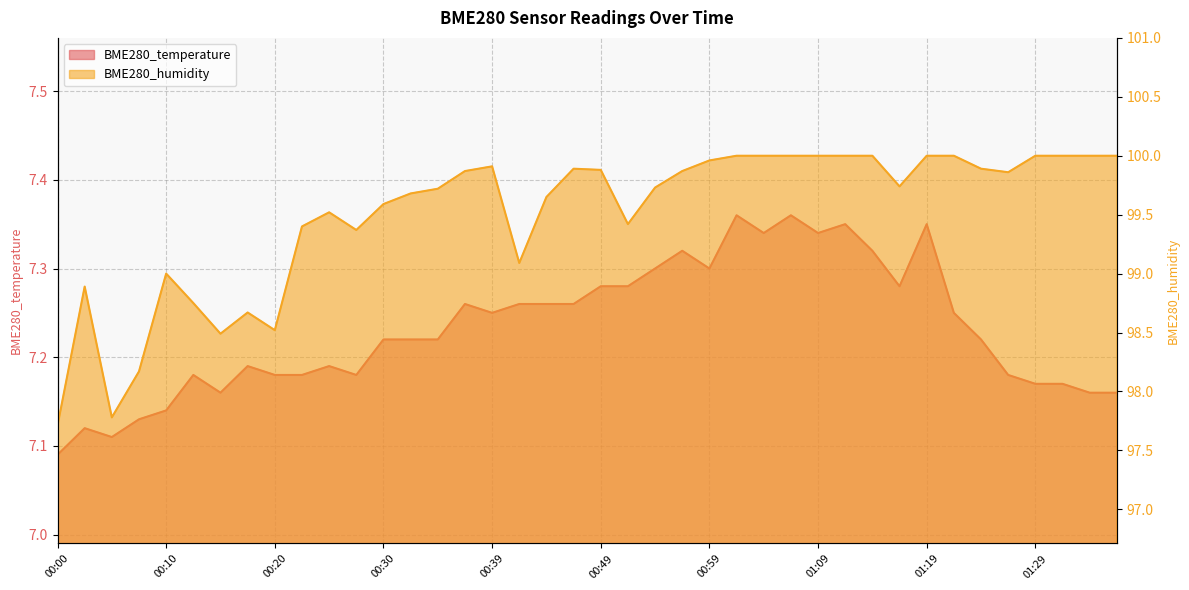

What is the spread (max minus min) of values at 00:30?

92.4